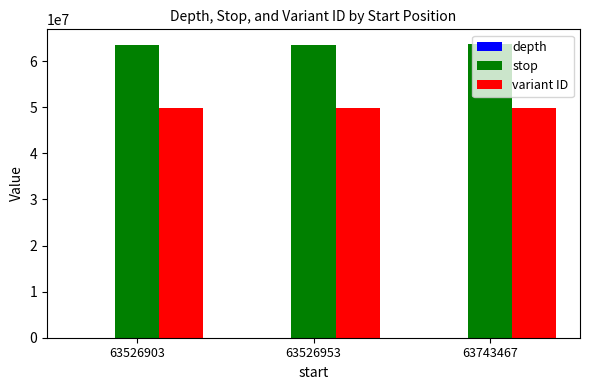

Which series has the largest total across all categories?

stop